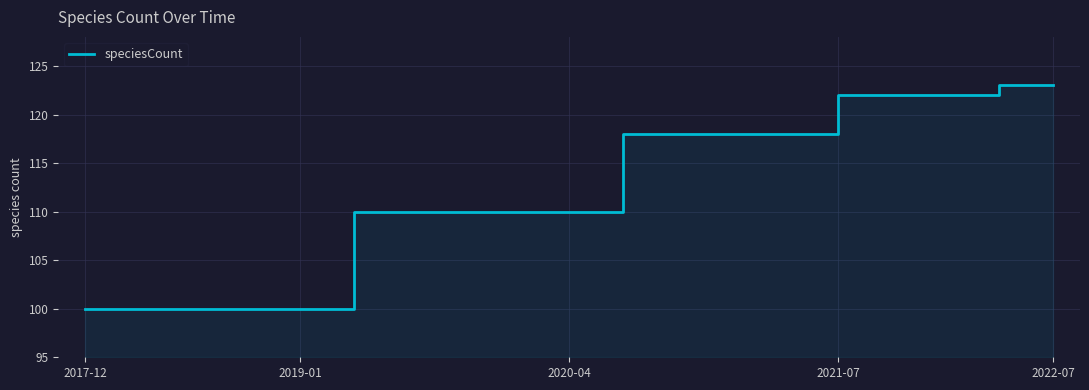

How many categories are shown in the chart?

19